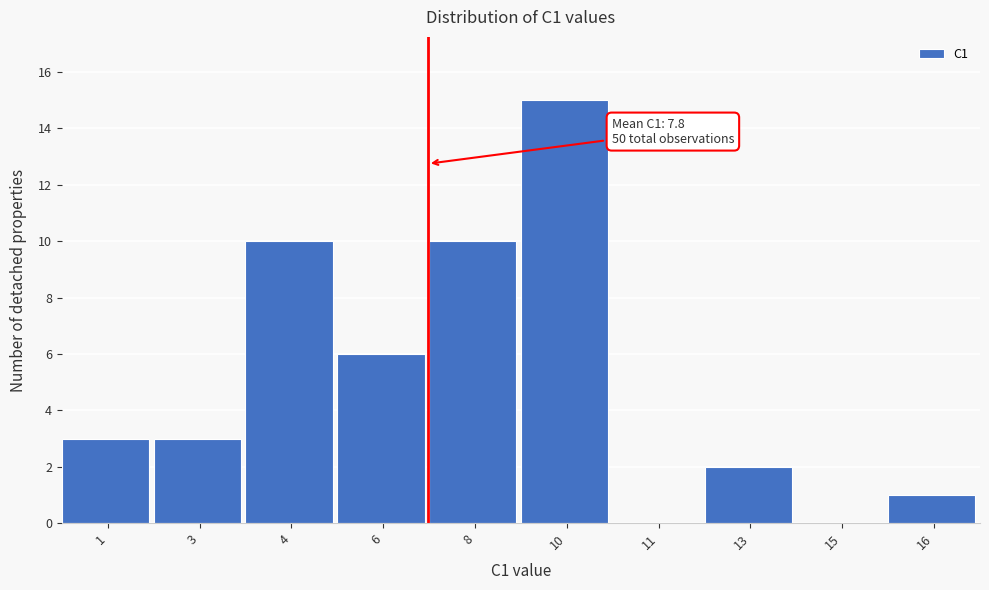

Reading left to right, what are all the values shown in this chart?

1=3	3=3	4=10	6=6	8=10	10=15	11=0	13=2	15=0	16=1